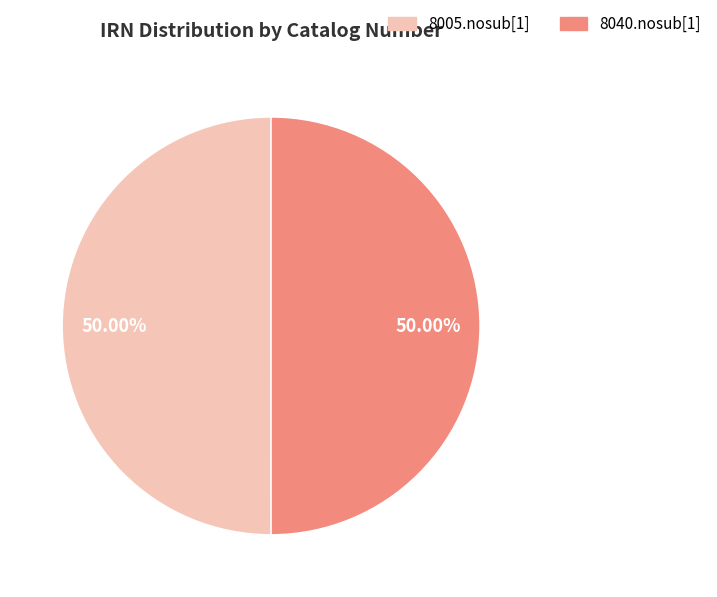

Approximately how many times larger is the value at 8005.nosub[1] compared to 8040.nosub[1]?

1.0